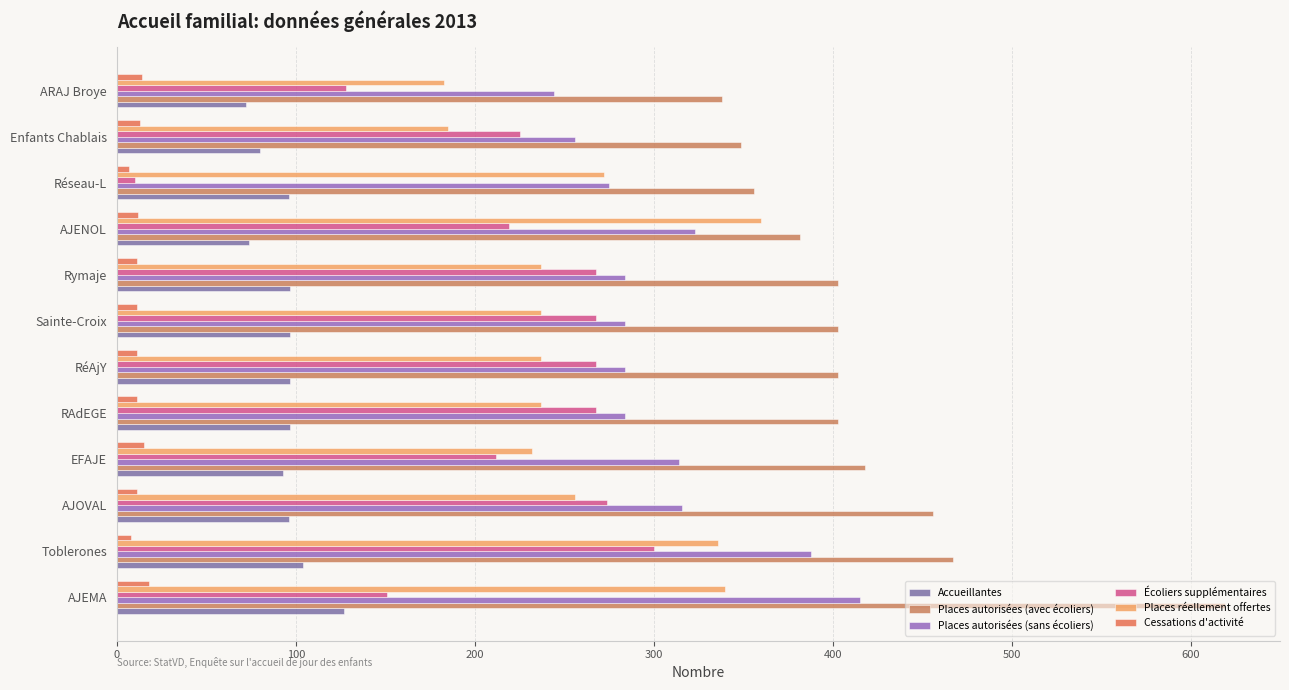

Reading left to right, list all the values displayed in this chart.

Accueillantes: 127.0	104.0	96.0	93.0	97.0	97.0	97.0	97.0	74.0	96.0	80.0	72.0
Places autorisées (avec écoliers): 619.0	467.0	456.0	418.0	403.0	403.0	403.0	403.0	382.0	356.0	349.0	338.0
Places autorisées (sans écoliers): 415.0	388.0	316.0	314.0	284.0	284.0	284.0	284.0	323.0	275.0	256.0	244.0
Écoliers supplémentaires: 151.0	300.0	274.0	212.0	268.0	268.0	268.0	268.0	219.0	10.0	225.0	128.0
Places réellement offertes: 340.0	335.7	256.0	232.0	236.8	236.8	236.8	236.8	360.0	272.0	185.0	183.0
Cessations d'activité: 18.0	8.0	11.0	15.0	11.0	11.0	11.0	11.0	12.0	7.0	13.0	14.0